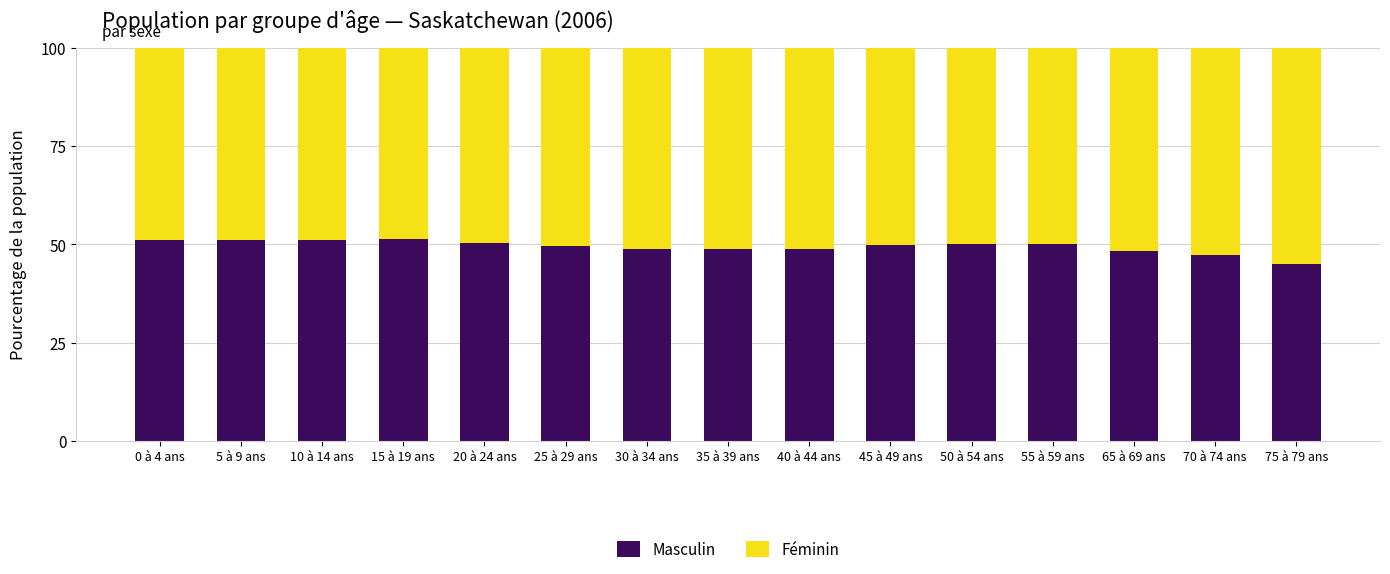

What is the difference between the second highest and second lowest values in the Masculin series?

3.9